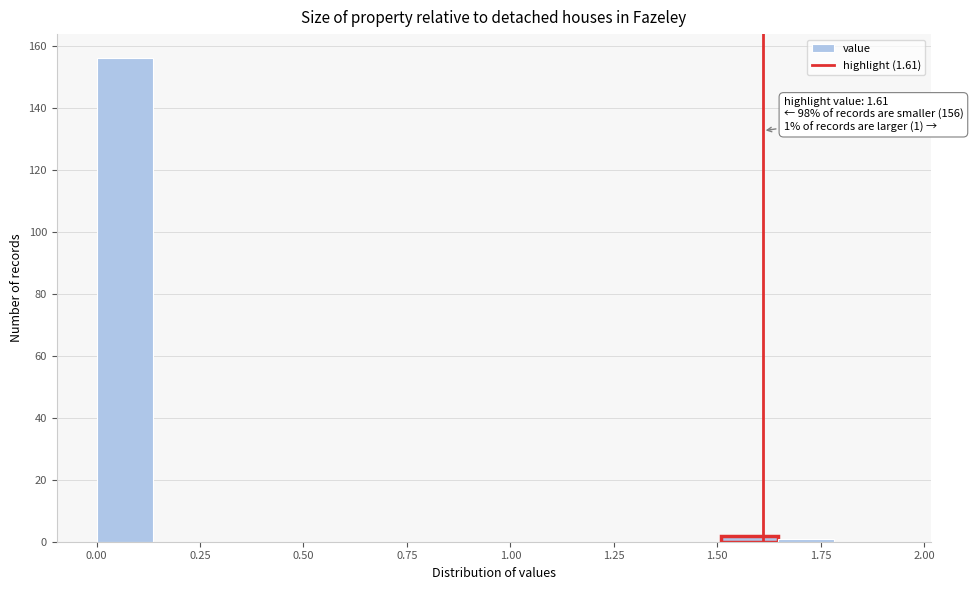

Around what value on the x-axis is the tallest bar? Give the approximate position of its centre, as read against the axis.

0.05